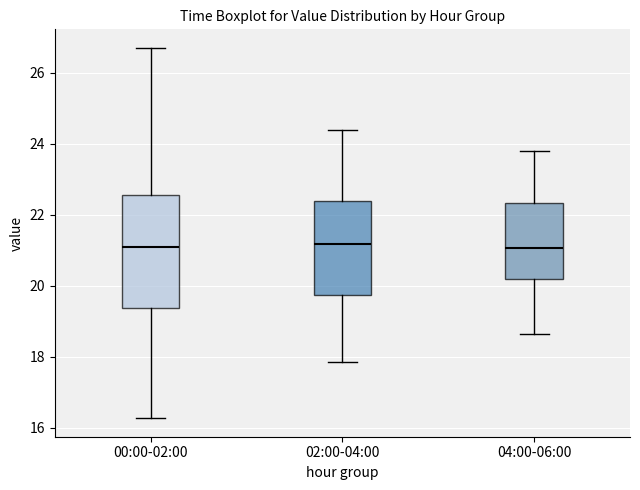

Reading left to right, transcribe this box plot: for each box, give where its median line is, the range the box spans, and where its two whiskers end, as read against the y-axis. The values are not printed on the chart, so give them approximately, as read against the axis.

00:00-02:00: median 21.0, box 19.4 to 22.6, whiskers 16.2 to 26.8
02:00-04:00: median 21.2, box 19.8 to 22.4, whiskers 17.8 to 24.4
04:00-06:00: median 21.0, box 20.2 to 22.4, whiskers 18.6 to 23.8